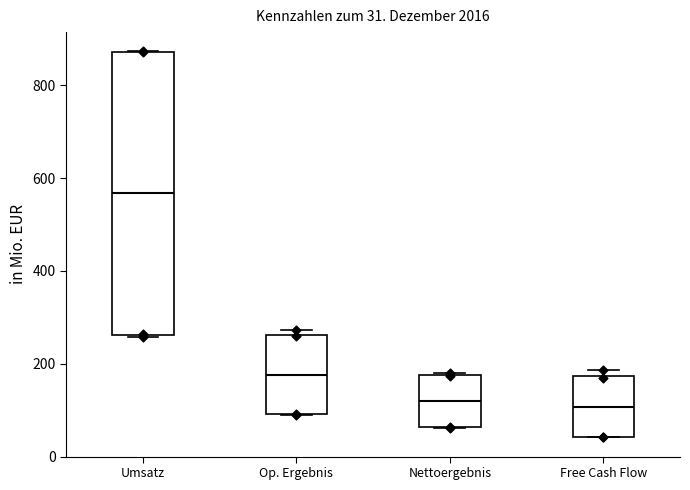

Which box is the tallest, from its lower edge to its upper edge?

Umsatz